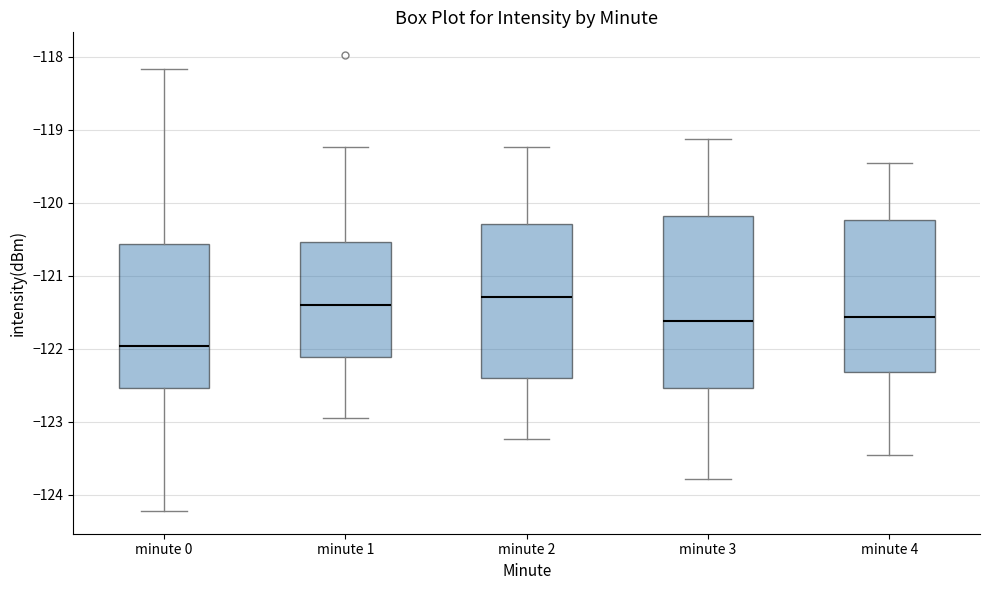

Reading left to right, read every box against the y-axis: the position of its median line, the range the box covers, and the ends of its whiskers. The values are not printed on the chart, so give them approximately, as read against the axis.

minute 0: median -122.0, box -122.5 to -120.6, whiskers -124.2 to -118.2
minute 1: median -121.4, box -122.1 to -120.5, whiskers -122.9 to -119.2
minute 2: median -121.3, box -122.4 to -120.3, whiskers -123.2 to -119.2
minute 3: median -121.6, box -122.5 to -120.2, whiskers -123.8 to -119.1
minute 4: median -121.6, box -122.3 to -120.2, whiskers -123.5 to -119.5